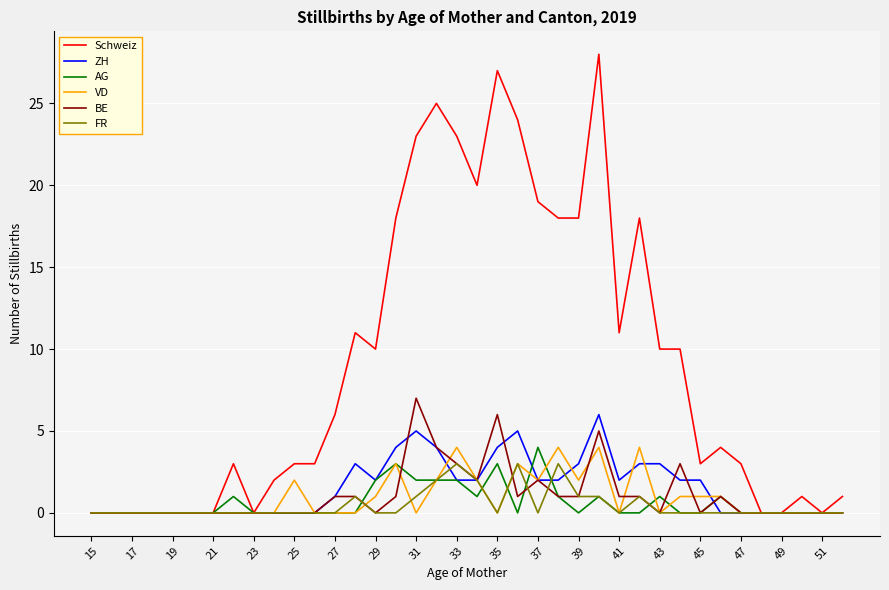

What is the maximum value shown in the chart?

28